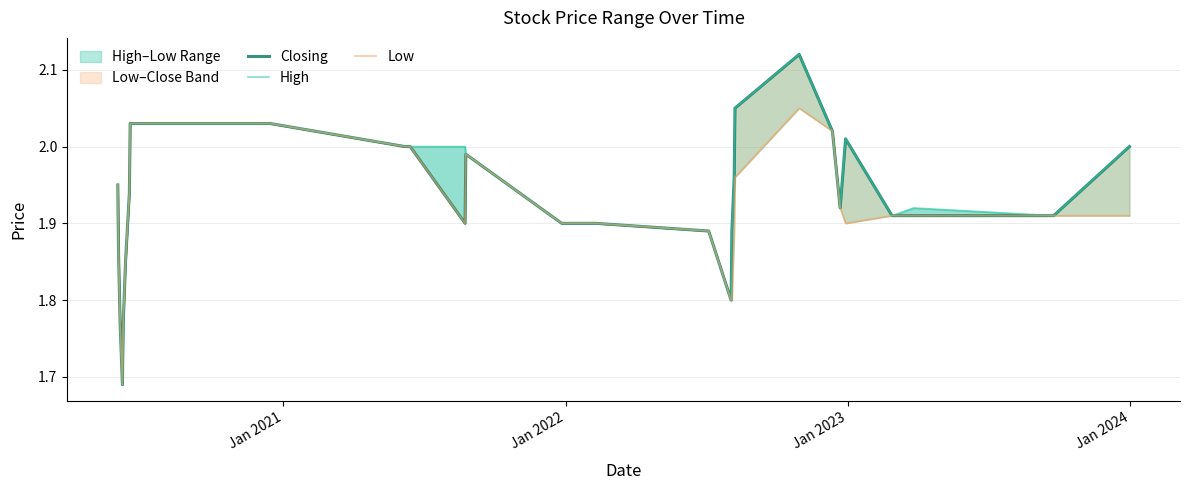

True or false: Low and High cross at least once.

False